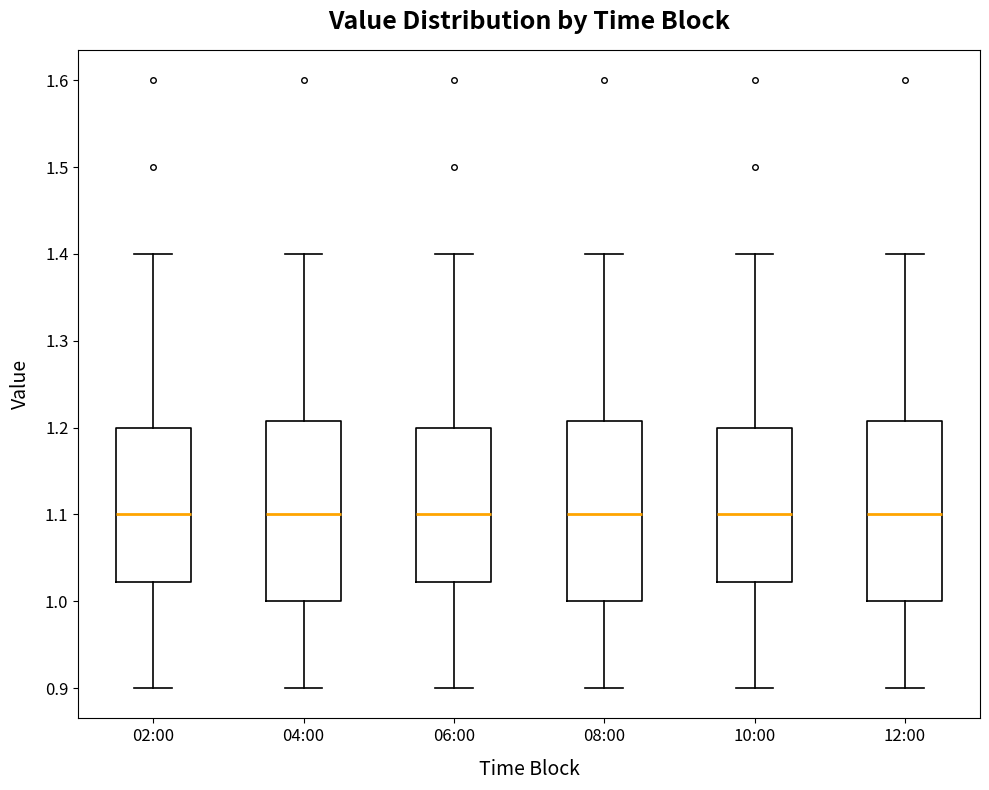

Where does the median line of the box for 10:00 sit on the y-axis? The values are not printed on the chart, so give them approximately, as read against the axis.

1.10